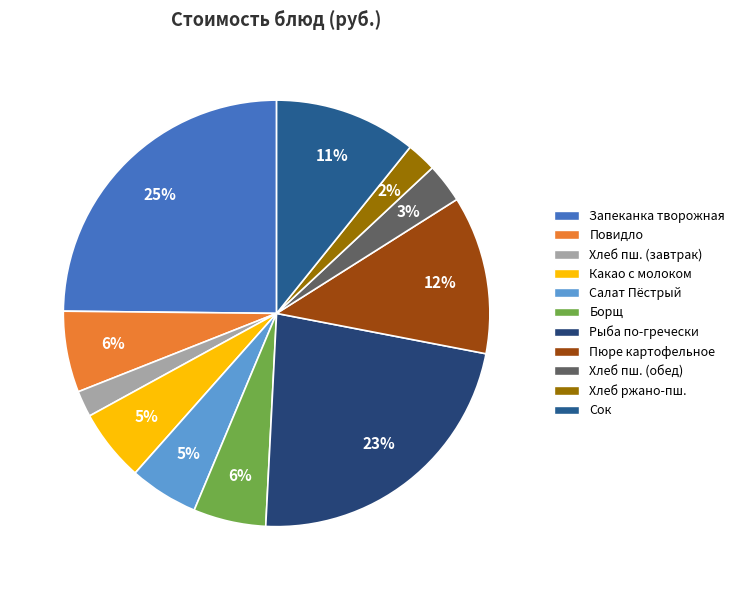

Count the number of slices in the pie.

11